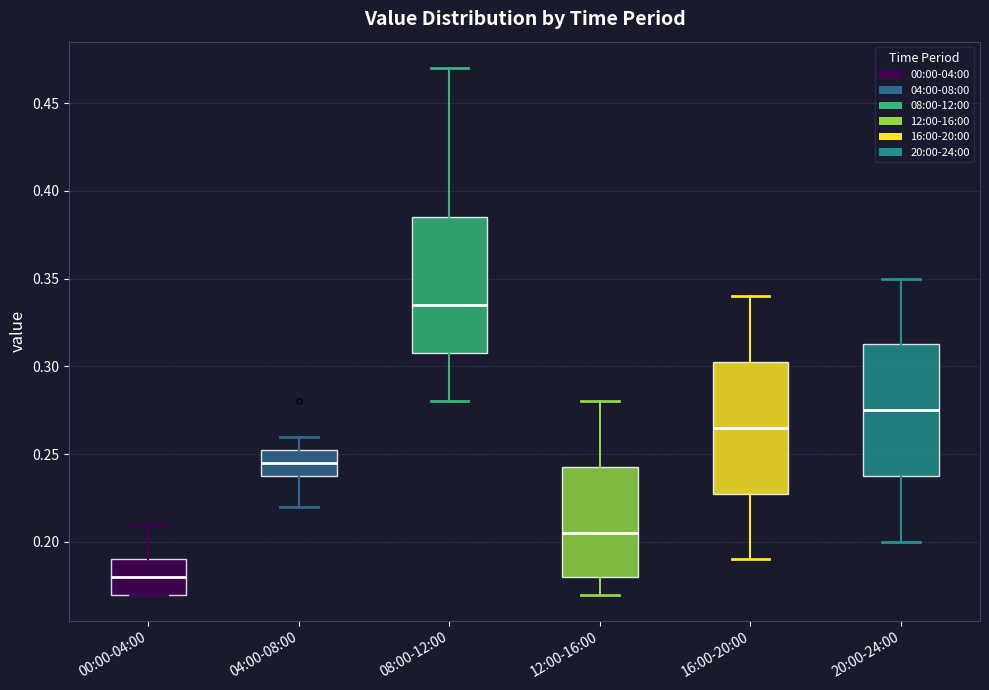

Where is the upper edge of the box for 04:00-08:00 on the y-axis? The values are not printed on the chart, so give them approximately, as read against the axis.

0.255